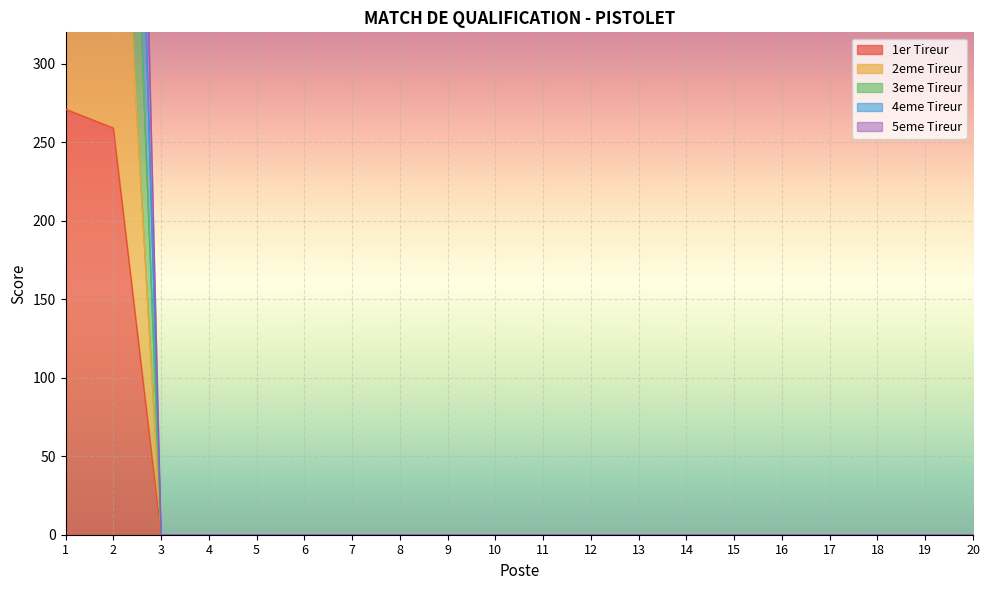

At which label is 1er Tireur closest to 135?

2